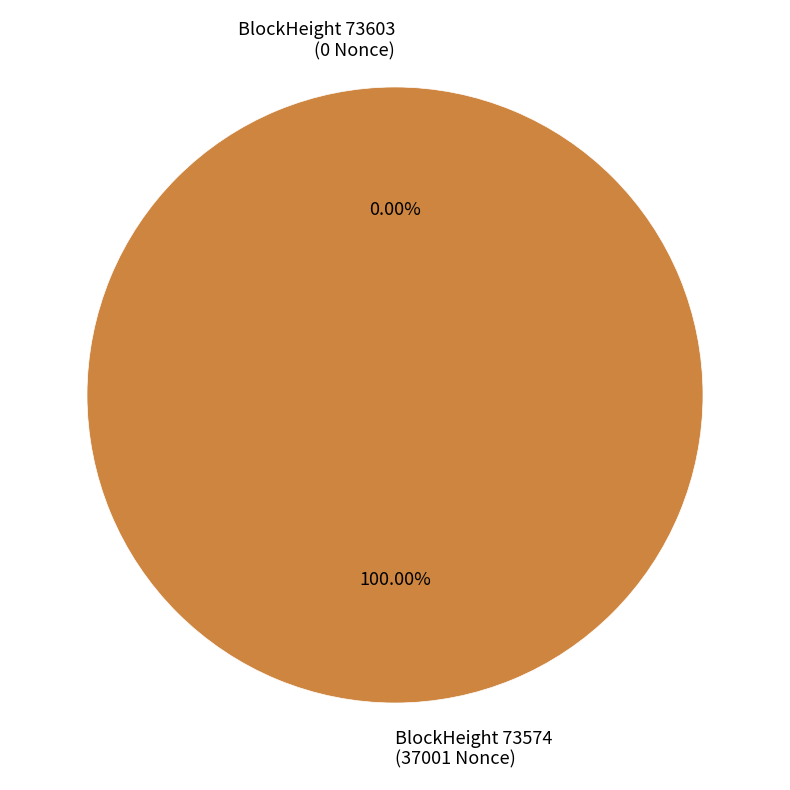

Does 73574 account for over 50% of the chart?

Yes